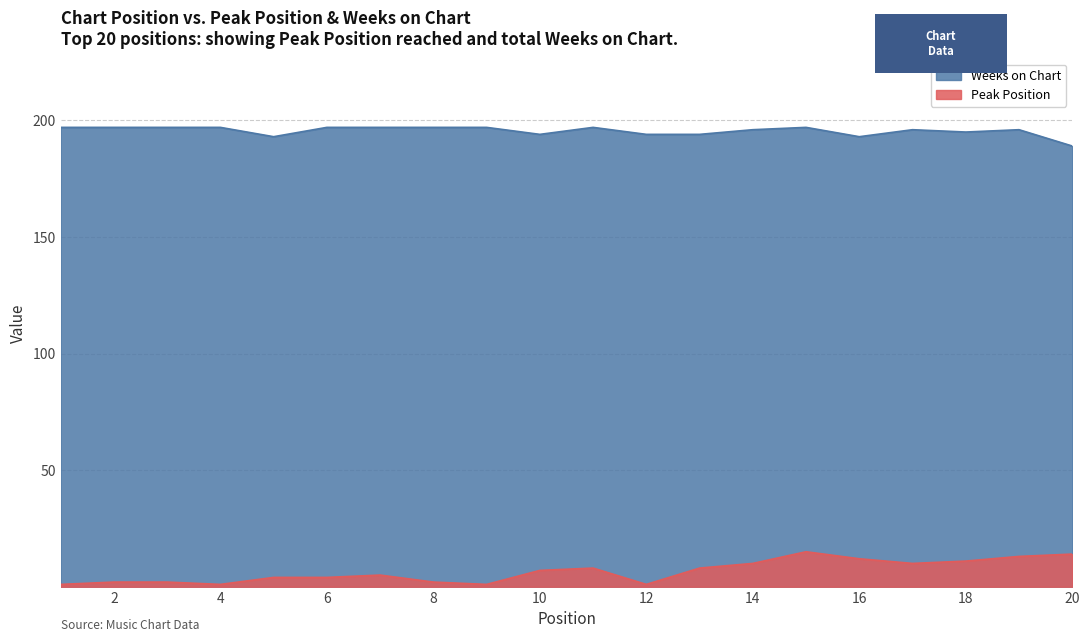

The Peak Position series shows 8 at 13. True or false?

True